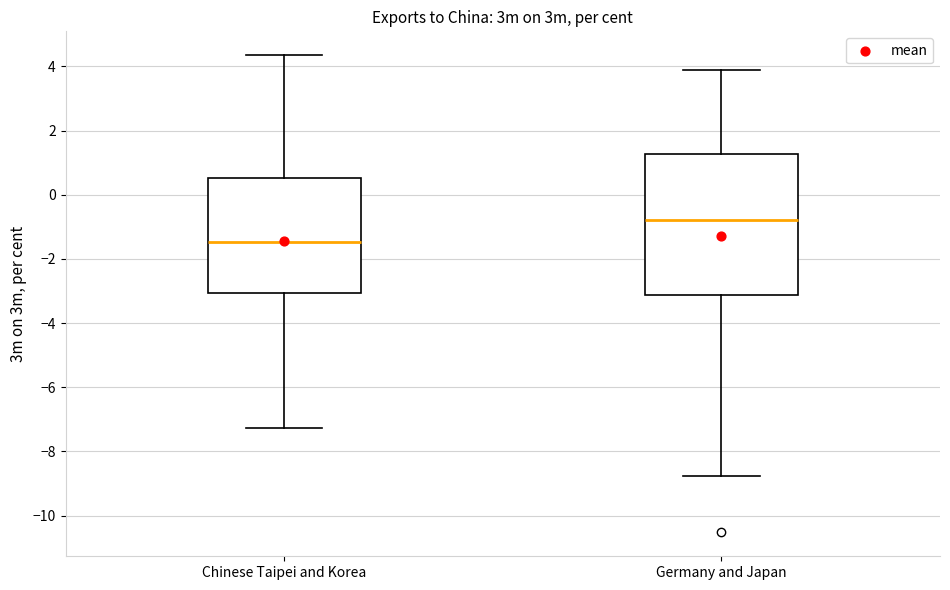

Which box is the tallest, from its lower edge to its upper edge?

Germany and Japan